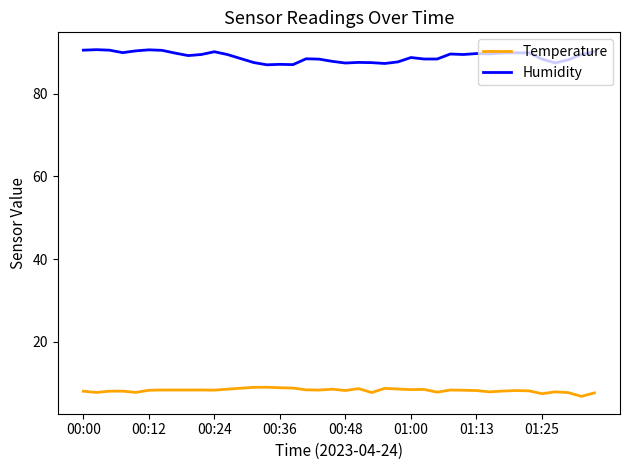

Count the number of categories in the chart.

40